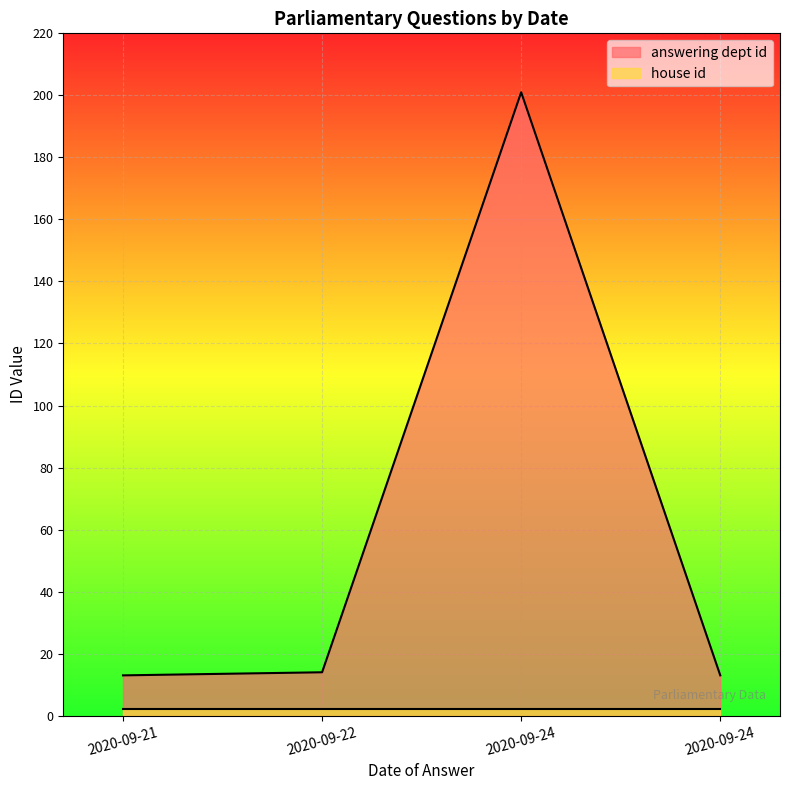

Read the answering dept id value at 2020-09-24.

201